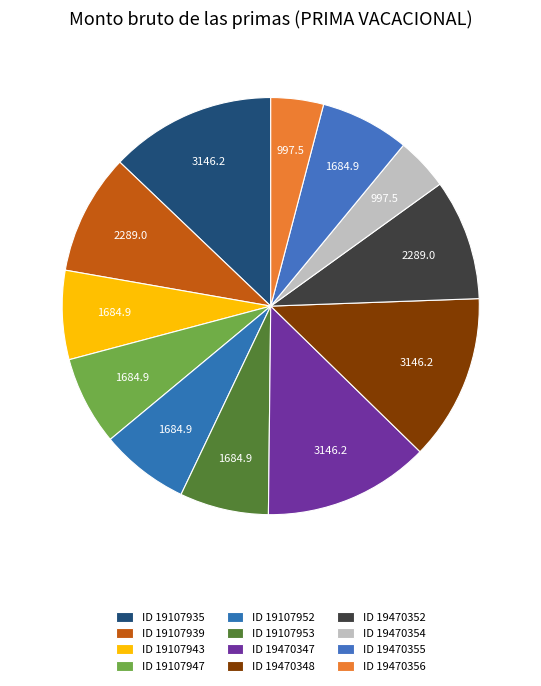

How many slices are in this pie chart?

12